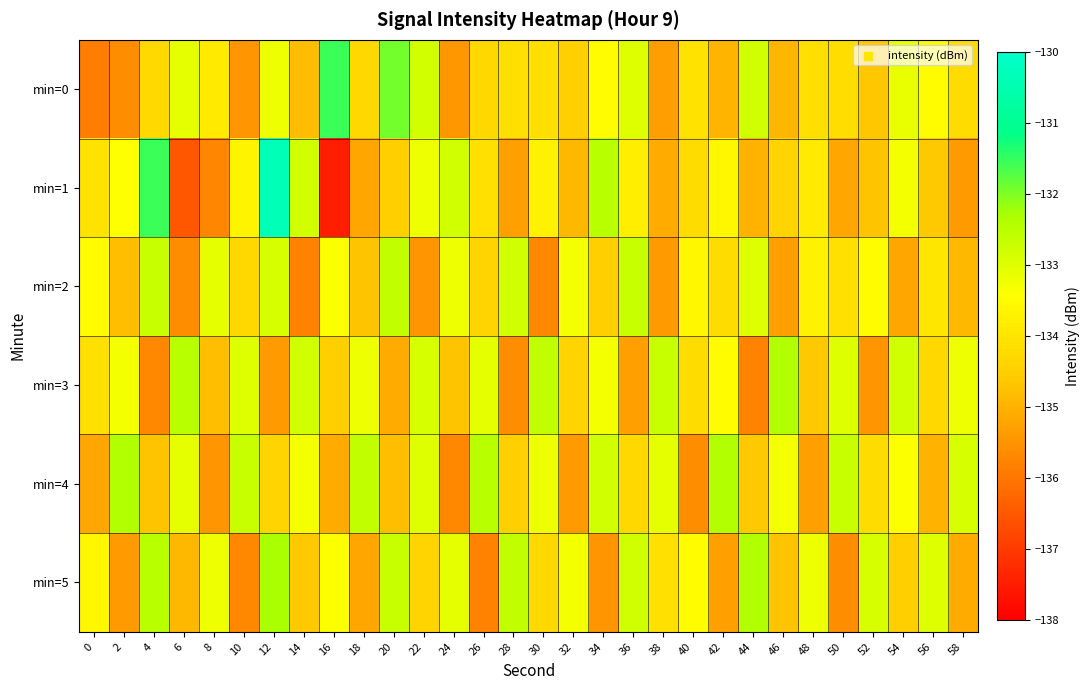

Reading left to right, what are all the values shown in this chart?

min=0: 0=-135.9	2=-135.6	4=-134.3	6=-133.1	8=-133.9	10=-135.5	12=-133.2	14=-134.8	16=-131.5	18=-134.3	20=-131.9	22=-132.8	24=-135.5	26=-134.3	28=-134.1	30=-134.1	32=-134.5	34=-133.5	36=-133.0	38=-135.3	40=-134.1	42=-135.0	44=-132.8	46=-134.9	48=-134.2	50=-134.2	52=-134.6	54=-133.2	56=-133.5	58=-134.2
min=1: 0=-134.0	2=-133.4	4=-131.5	6=-136.5	8=-135.7	10=-133.7	12=-130.3	14=-132.8	16=-137.5	18=-135.2	20=-134.5	22=-133.2	24=-132.8	26=-134.1	28=-135.3	30=-133.7	32=-134.9	34=-132.5	36=-133.8	38=-135.1	40=-134.2	42=-133.6	44=-135.0	46=-134.4	48=-133.9	50=-135.2	52=-134.7	54=-133.3	56=-134.6	58=-135.4
min=2: 0=-133.5	2=-134.8	4=-132.7	6=-135.6	8=-133.1	10=-134.3	12=-132.9	14=-135.8	16=-133.4	18=-134.7	20=-132.6	22=-135.5	24=-133.2	26=-134.4	28=-132.8	30=-135.7	32=-133.3	34=-134.5	36=-132.7	38=-135.4	40=-133.6	42=-134.2	44=-133.0	46=-135.3	48=-133.7	50=-134.1	52=-133.5	54=-135.2	56=-134.0	58=-134.9
min=3: 0=-134.1	2=-133.3	4=-135.7	6=-132.5	8=-134.8	10=-133.0	12=-135.4	14=-132.8	16=-134.5	18=-133.2	20=-135.1	22=-132.9	24=-134.7	26=-133.1	28=-135.6	30=-132.6	32=-134.4	34=-133.3	36=-135.3	38=-132.7	40=-134.2	42=-133.5	44=-135.8	46=-132.4	48=-134.6	50=-133.0	52=-135.5	54=-132.8	56=-134.3	58=-133.2
min=4: 0=-135.2	2=-132.4	4=-134.7	6=-133.1	8=-135.5	10=-132.7	12=-134.4	14=-133.3	16=-135.1	18=-132.6	20=-134.8	22=-133.0	24=-135.7	26=-132.5	28=-134.5	30=-133.2	32=-135.4	34=-132.8	36=-134.3	38=-133.1	40=-135.6	42=-132.4	44=-134.6	46=-133.3	48=-135.3	50=-132.7	52=-134.2	54=-133.4	56=-135.0	58=-132.9
min=5: 0=-133.6	2=-135.4	4=-132.5	6=-134.9	8=-133.2	10=-135.7	12=-132.3	14=-134.6	16=-133.4	18=-135.2	20=-132.7	22=-134.4	24=-133.1	26=-135.8	28=-132.6	30=-134.3	32=-133.3	34=-135.5	36=-132.8	38=-134.1	40=-133.5	42=-135.3	44=-132.4	46=-134.7	48=-133.2	50=-135.6	52=-132.9	54=-134.5	56=-133.0	58=-135.1